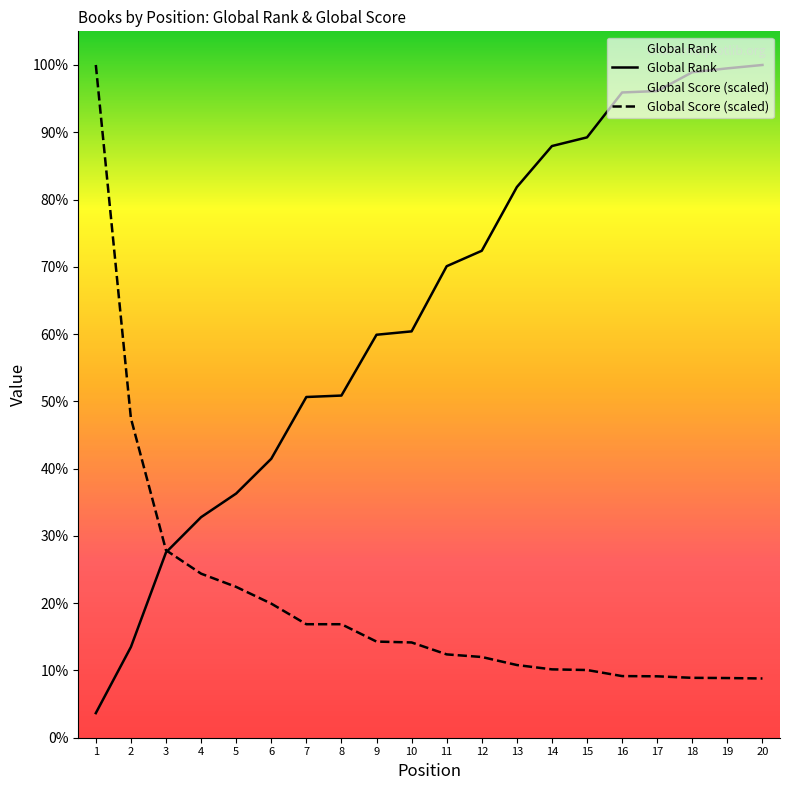

Where does the Global Score series first go above 197?

1